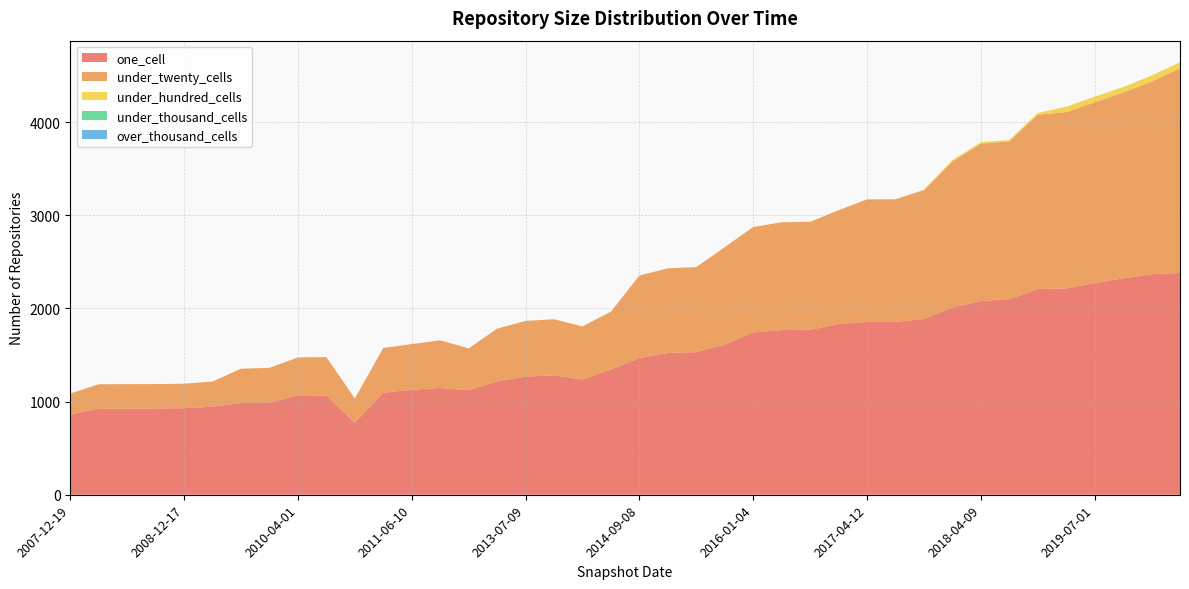

Reading left to right, extract all data points from this chart.

one_cell: 2007-12-19=862	2008-04-01=926	2008-06-27=926	2008-10-10=926	2008-12-17=929	2009-04-06=946	2009-09-25=986	2009-12-16=991	2010-04-01=1068	2010-07-26=1064	2010-11-17=774	2011-02-21=1094	2011-06-10=1127	2011-09-05=1146	2012-01-18=1123	2012-07-13=1218	2013-07-09=1268	2013-09-10=1282	2013-12-20=1237	2014-03-28=1345	2014-09-08=1466	2015-01-19=1522	2015-04-09=1531	2015-07-03=1611	2016-01-04=1744	2016-04-05=1767	2016-07-04=1771	2016-10-07=1834	2017-04-12=1855	2017-07-24=1855	2017-10-12=1886	2017-12-22=2011	2018-04-09=2080	2018-07-11=2099	2019-01-01=2208	2019-04-06=2214	2019-07-01=2272	2019-10-09=2322	2020-01-01=2367	2020-04-01=2381
under_twenty_cells: 2007-12-19=224	2008-04-01=260	2008-06-27=261	2008-10-10=262	2008-12-17=263	2009-04-06=269	2009-09-25=367	2009-12-16=371	2010-04-01=406	2010-07-26=414	2010-11-17=259	2011-02-21=481	2011-06-10=490	2011-09-05=512	2012-01-18=448	2012-07-13=565	2013-07-09=598	2013-09-10=602	2013-12-20=570	2014-03-28=620	2014-09-08=887	2015-01-19=908	2015-04-09=913	2015-07-03=1046	2016-01-04=1130	2016-04-05=1158	2016-07-04=1159	2016-10-07=1220	2017-04-12=1315	2017-07-24=1316	2017-10-12=1382	2017-12-22=1567	2018-04-09=1688	2018-07-11=1694	2019-01-01=1871	2019-04-06=1893	2019-07-01=1941	2019-10-09=1995	2020-01-01=2067	2020-04-01=2196
under_hundred_cells: 2007-12-19=0	2008-04-01=0	2008-06-27=0	2008-10-10=0	2008-12-17=0	2009-04-06=0	2009-09-25=0	2009-12-16=0	2010-04-01=0	2010-07-26=0	2010-11-17=0	2011-02-21=0	2011-06-10=0	2011-09-05=0	2012-01-18=0	2012-07-13=0	2013-07-09=0	2013-09-10=0	2013-12-20=0	2014-03-28=0	2014-09-08=0	2015-01-19=0	2015-04-09=0	2015-07-03=0	2016-01-04=0	2016-04-05=0	2016-07-04=0	2016-10-07=0	2017-04-12=2	2017-07-24=2	2017-10-12=7	2017-12-22=13	2018-04-09=16	2018-07-11=16	2019-01-01=18	2019-04-06=58	2019-07-01=59	2019-10-09=59	2020-01-01=65	2020-04-01=65
under_thousand_cells: 2007-12-19=0	2008-04-01=0	2008-06-27=0	2008-10-10=0	2008-12-17=0	2009-04-06=0	2009-09-25=0	2009-12-16=0	2010-04-01=0	2010-07-26=0	2010-11-17=0	2011-02-21=0	2011-06-10=0	2011-09-05=0	2012-01-18=0	2012-07-13=0	2013-07-09=0	2013-09-10=0	2013-12-20=0	2014-03-28=0	2014-09-08=0	2015-01-19=0	2015-04-09=0	2015-07-03=0	2016-01-04=0	2016-04-05=0	2016-07-04=0	2016-10-07=0	2017-04-12=0	2017-07-24=0	2017-10-12=0	2017-12-22=0	2018-04-09=0	2018-07-11=0	2019-01-01=0	2019-04-06=0	2019-07-01=0	2019-10-09=0	2020-01-01=0	2020-04-01=0
over_thousand_cells: 2007-12-19=0	2008-04-01=0	2008-06-27=0	2008-10-10=0	2008-12-17=0	2009-04-06=0	2009-09-25=0	2009-12-16=0	2010-04-01=0	2010-07-26=0	2010-11-17=0	2011-02-21=0	2011-06-10=0	2011-09-05=0	2012-01-18=0	2012-07-13=0	2013-07-09=0	2013-09-10=0	2013-12-20=0	2014-03-28=0	2014-09-08=0	2015-01-19=0	2015-04-09=0	2015-07-03=0	2016-01-04=0	2016-04-05=0	2016-07-04=0	2016-10-07=0	2017-04-12=0	2017-07-24=0	2017-10-12=0	2017-12-22=0	2018-04-09=0	2018-07-11=0	2019-01-01=0	2019-04-06=0	2019-07-01=0	2019-10-09=0	2020-01-01=0	2020-04-01=0